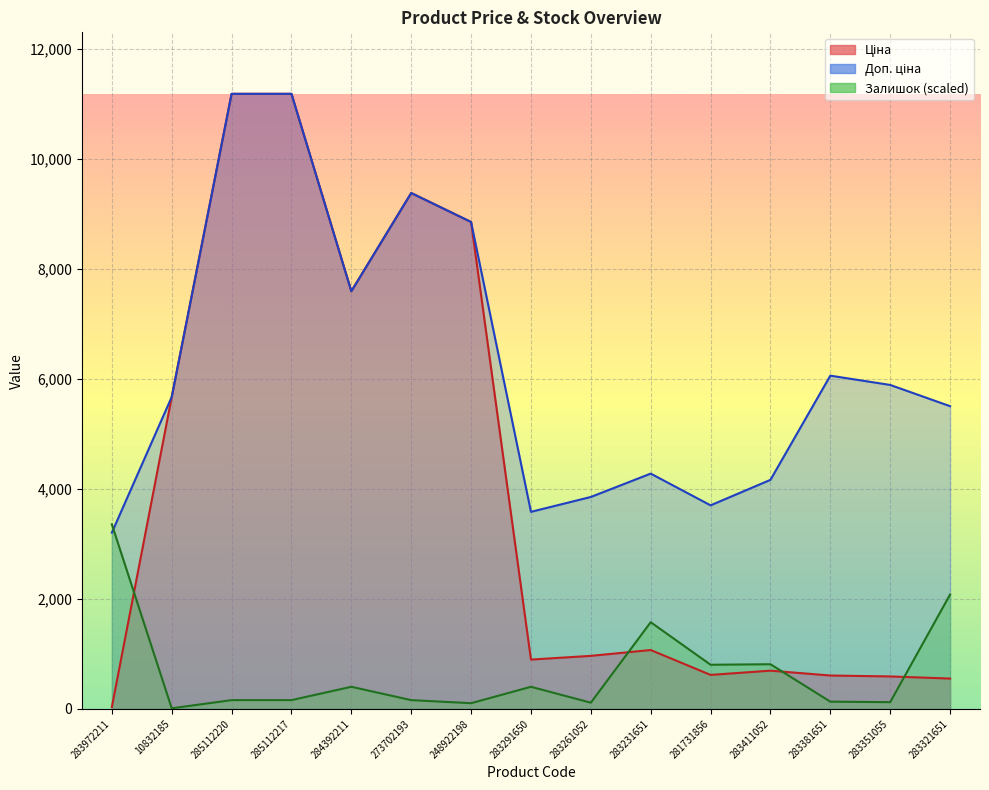

Which series has the largest total across all categories?

Доп. ціна